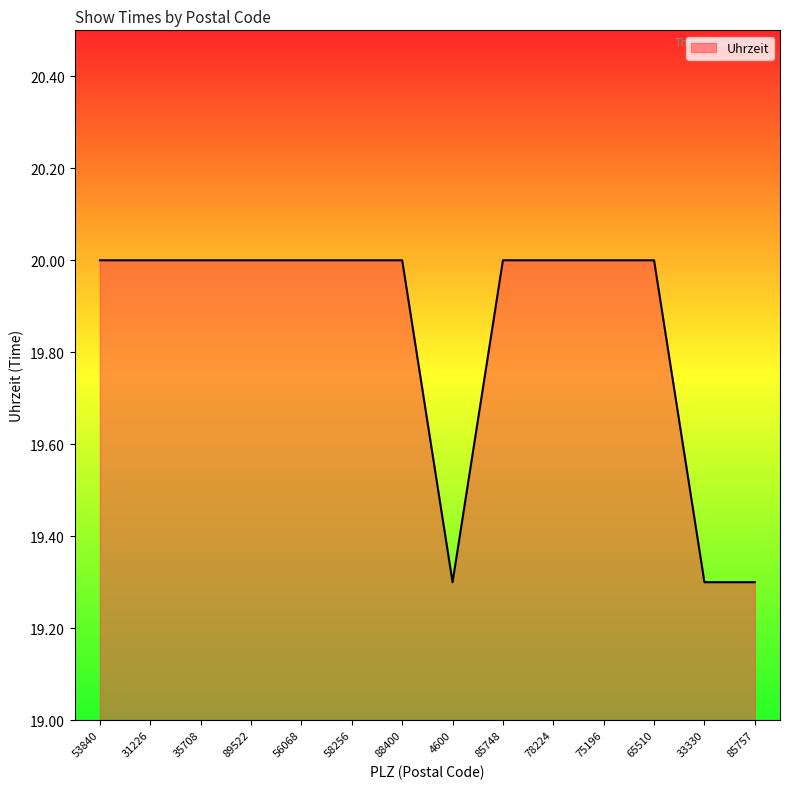

What is the ratio of the value at 75196 to the value at 56068?

1.0